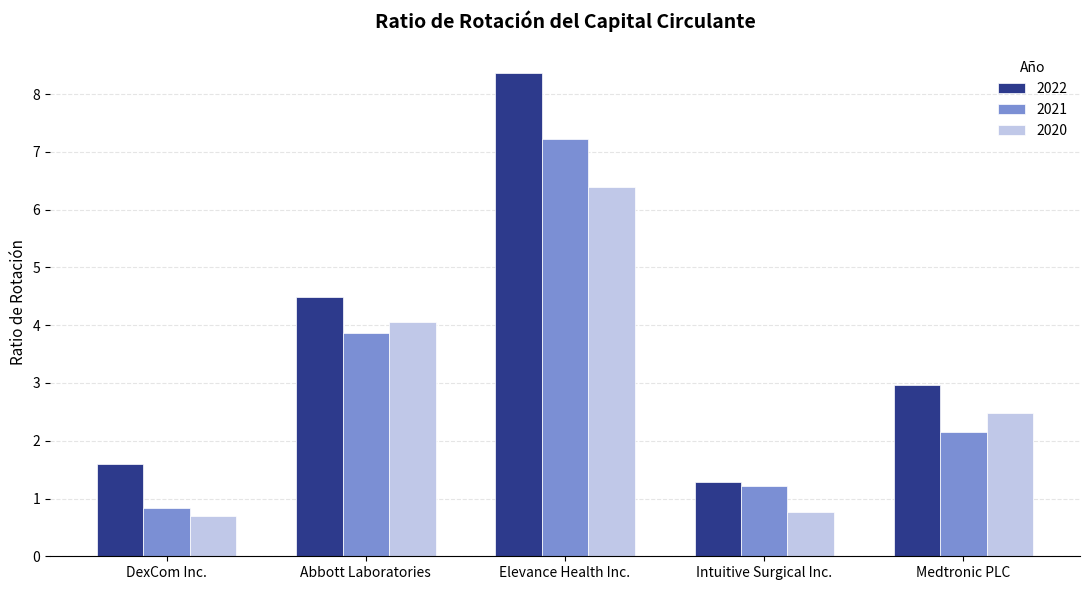

List the labels in order of 2021 value, smallest first.

DexCom Inc., Intuitive Surgical Inc., Medtronic PLC, Abbott Laboratories, Elevance Health Inc.